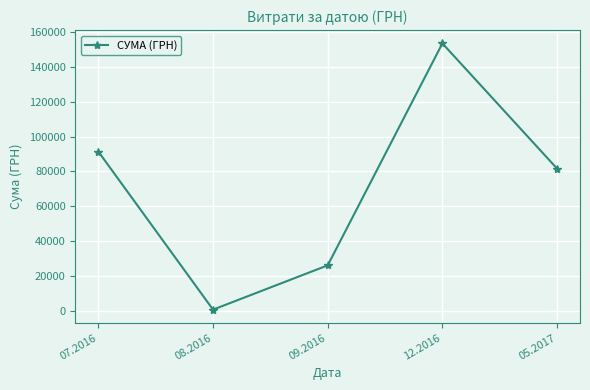

List the labels in order of value, smallest first.

08.2016, 09.2016, 05.2017, 07.2016, 12.2016